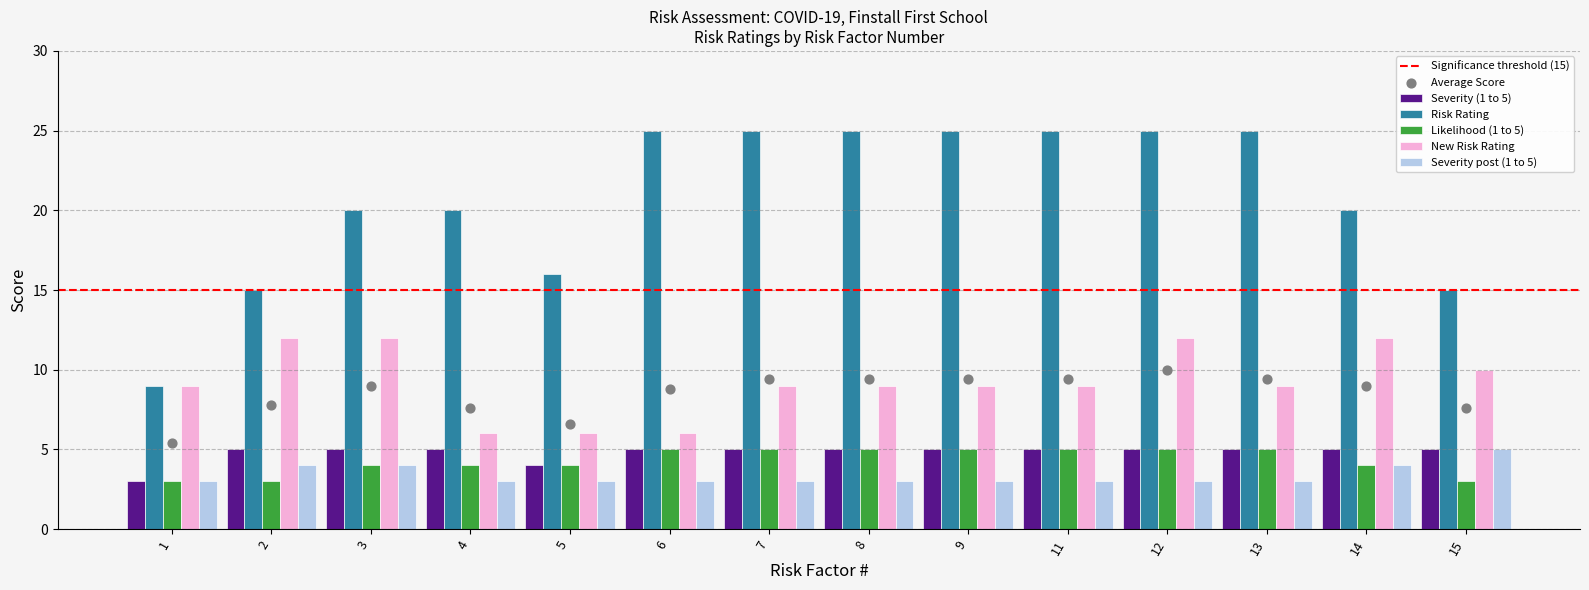

What are all the series names shown in the legend?

Severity (1 to 5), Risk Rating, Likelihood (1 to 5), New Risk Rating, Severity post (1 to 5)